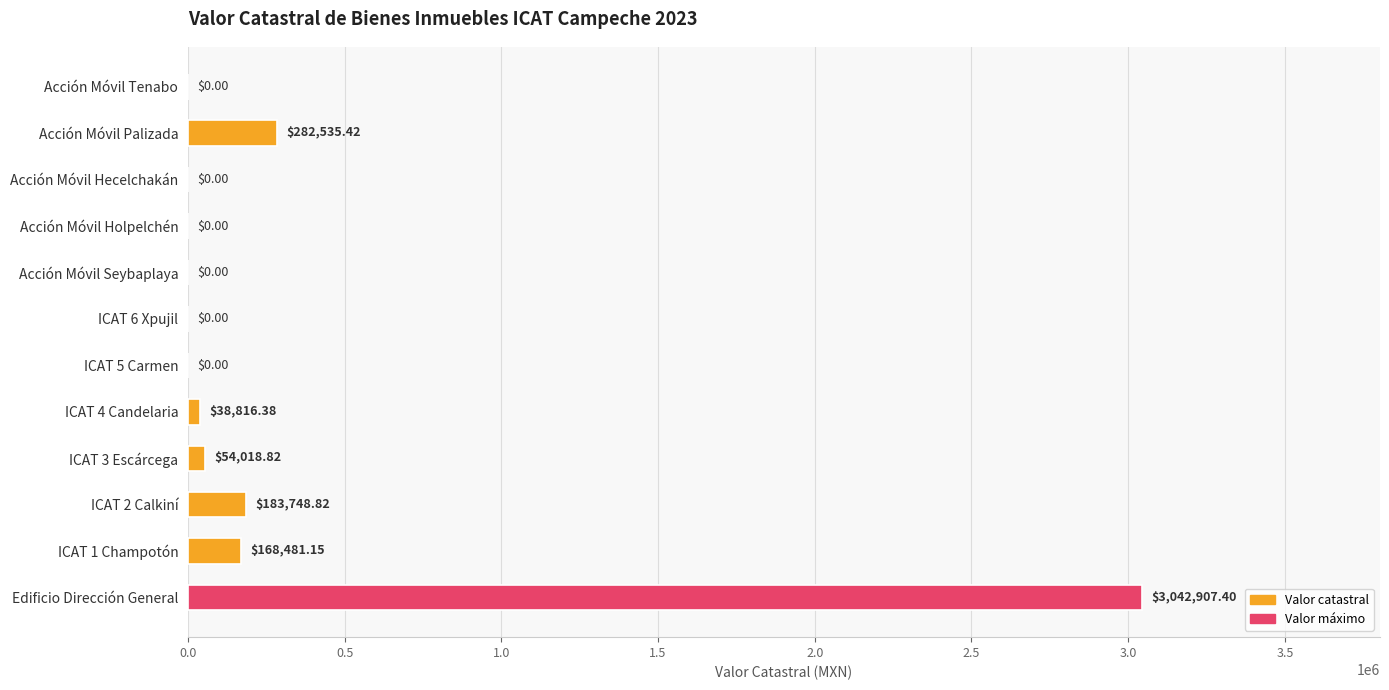

What is the sum of all values?

3770508.0